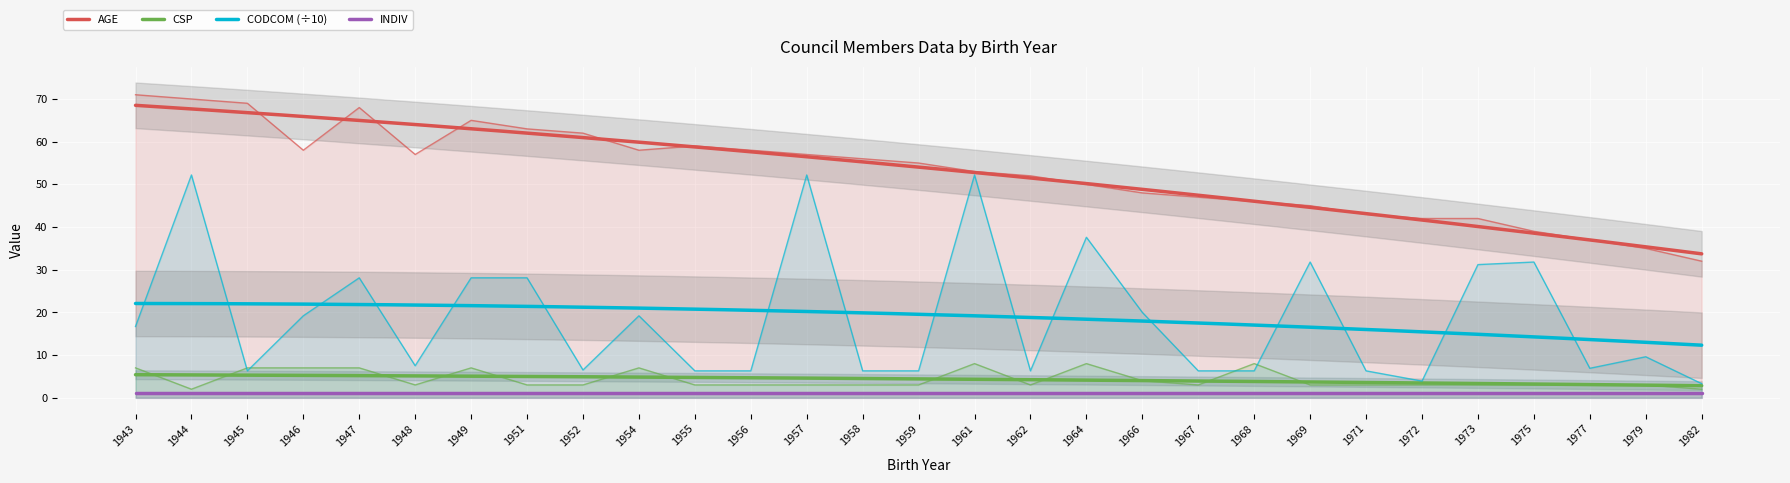

Which series changed the most between 1956 and 1957?

CODCOM